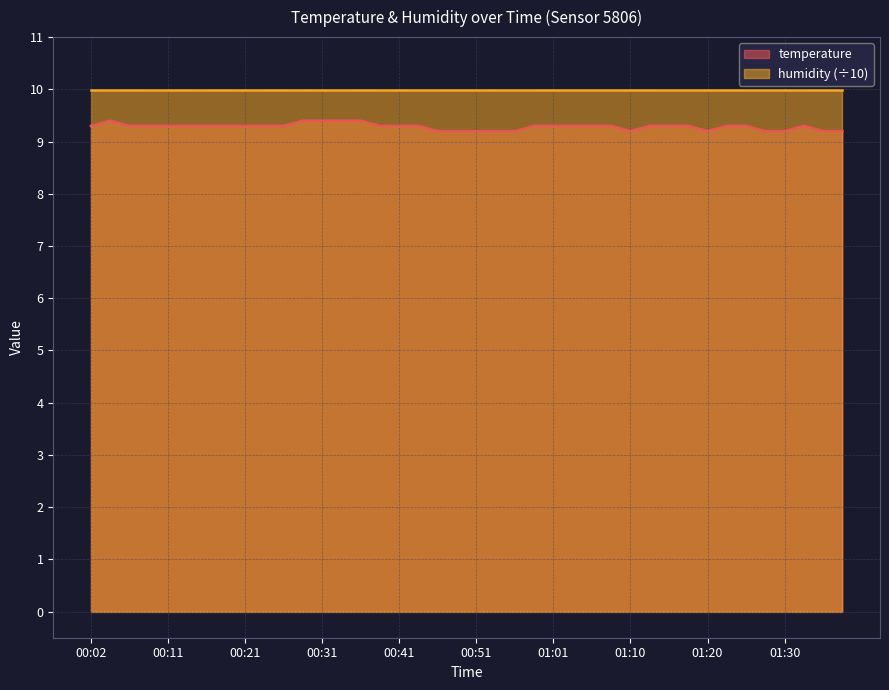

How many series are shown in this chart?

2